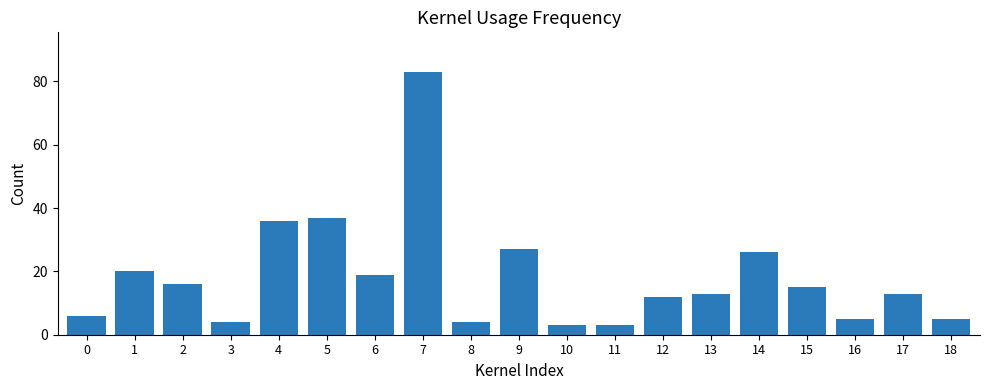

Is it true that the value at 16 is 5?

True